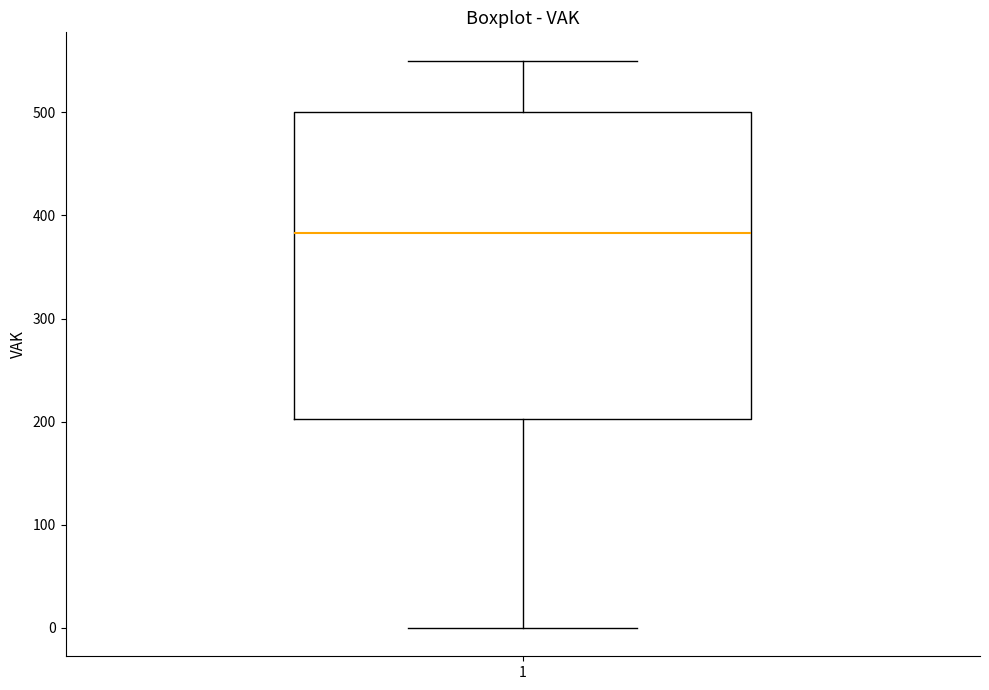

Read this box plot against the y-axis: the position of the median line, the range covered by the box, and the ends of both whiskers. The values are not printed on the chart, so give them approximately, as read against the axis.

median 380, box 200 to 500, whiskers 0 to 550